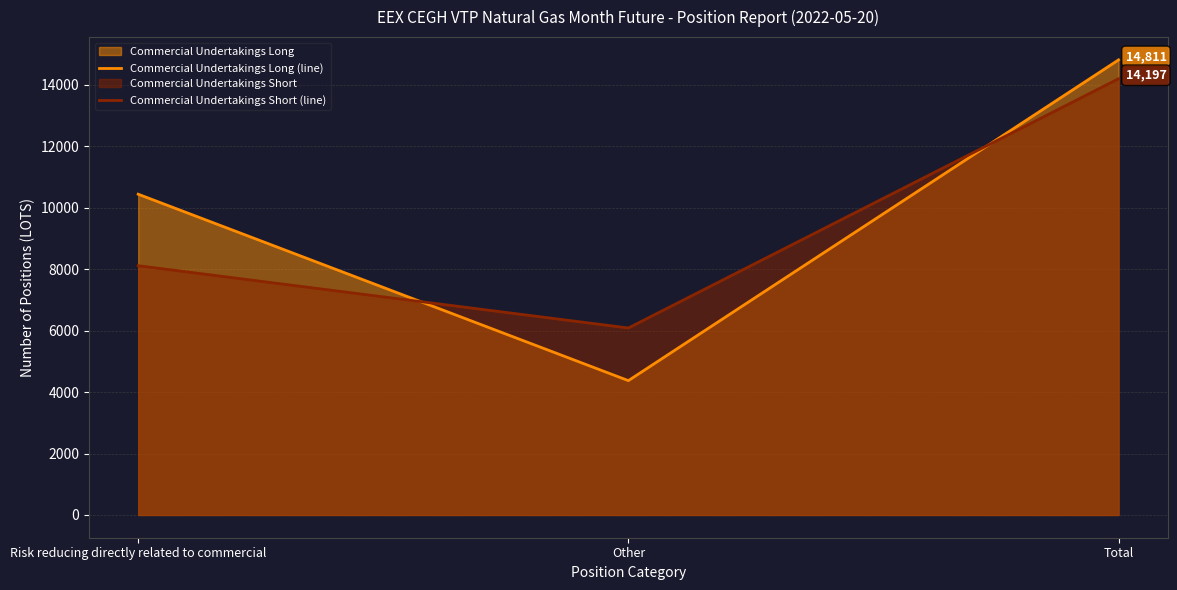

Between Risk reducing directly related to commercial and Total, which series saw the biggest shift?

Commercial Undertakings Short (line)